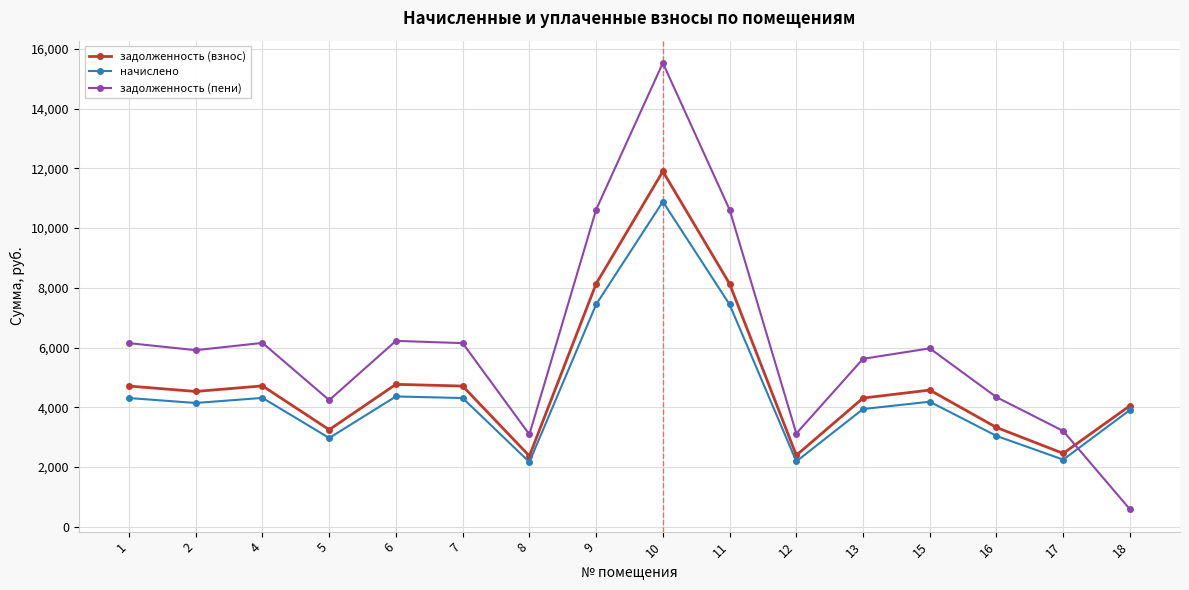

Rank the series by their maximum value, from highest to lowest.

задолженность (пени), задолженность (взнос), начислено